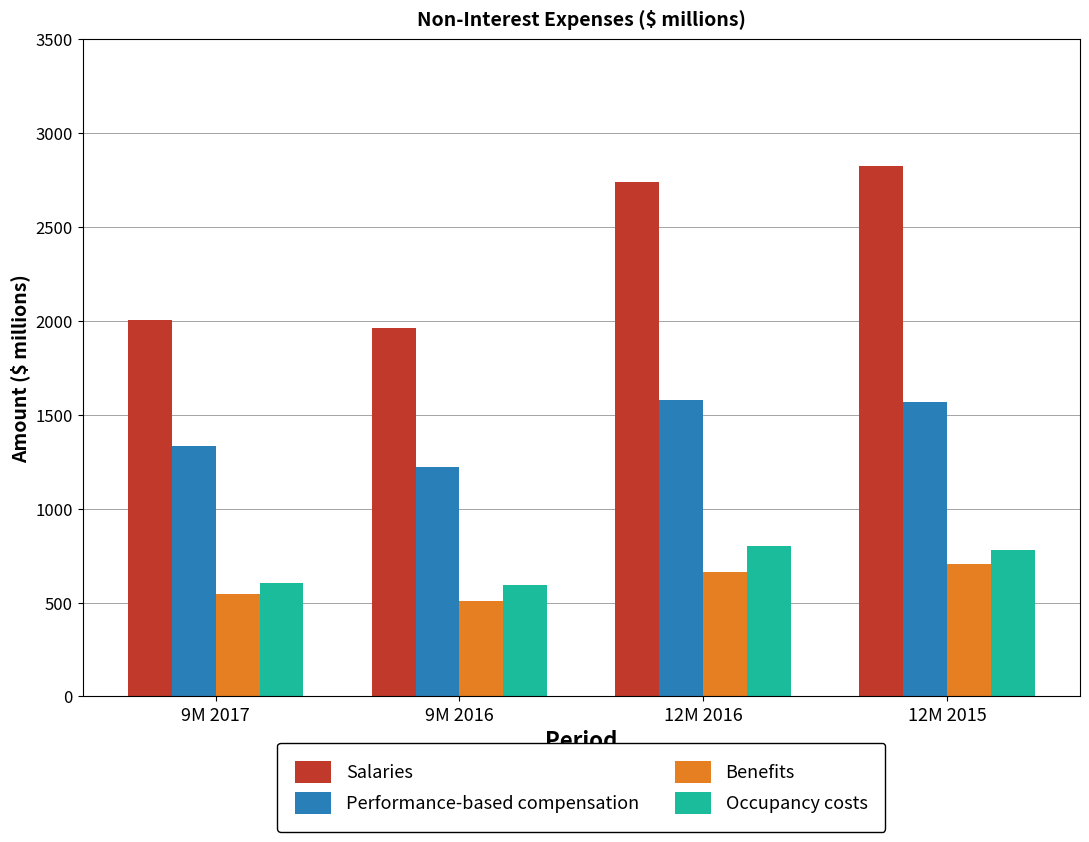

The value of Salaries at 9M 2017 is 3504. True or false?

False